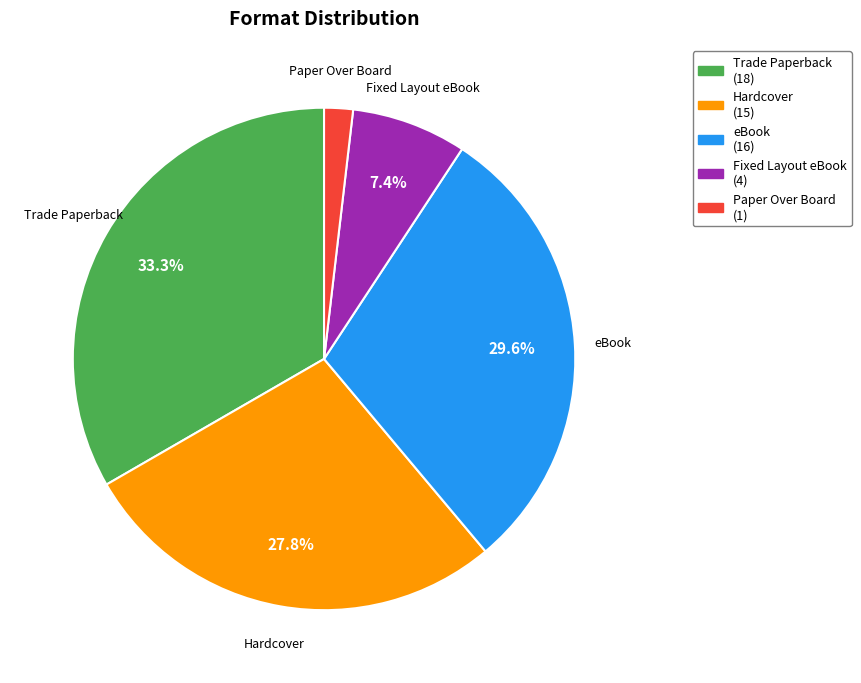

Approximately how many times larger is the value at eBook compared to Fixed Layout eBook?

4.0